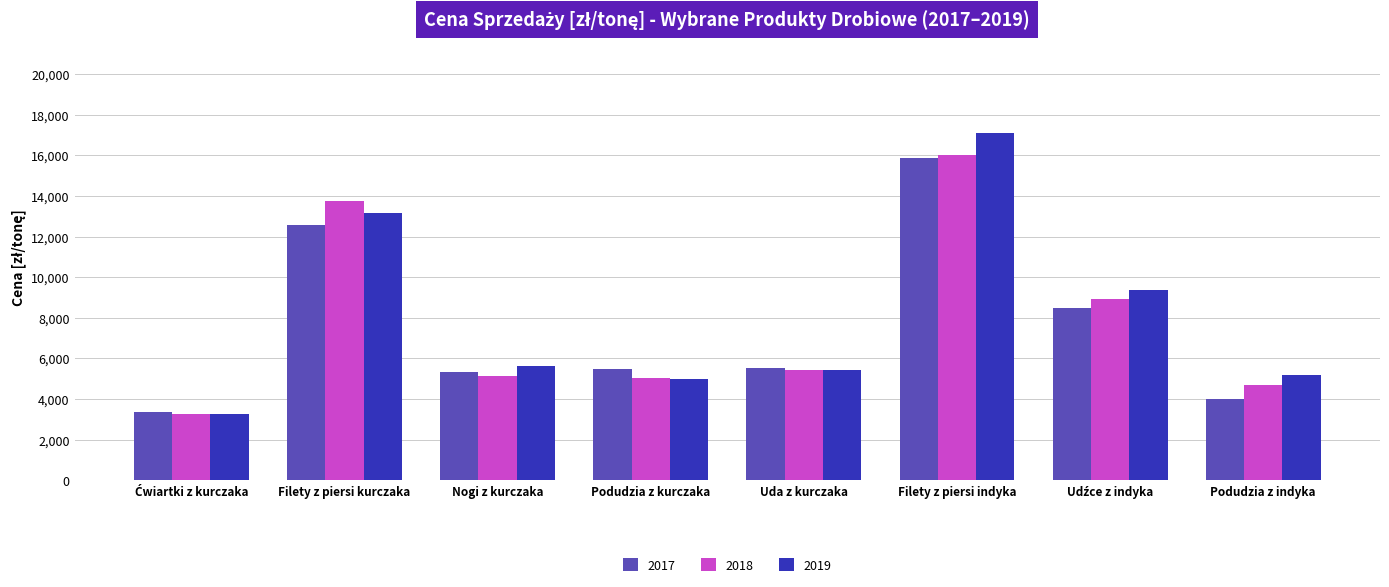

How many groups of bars are there?

8